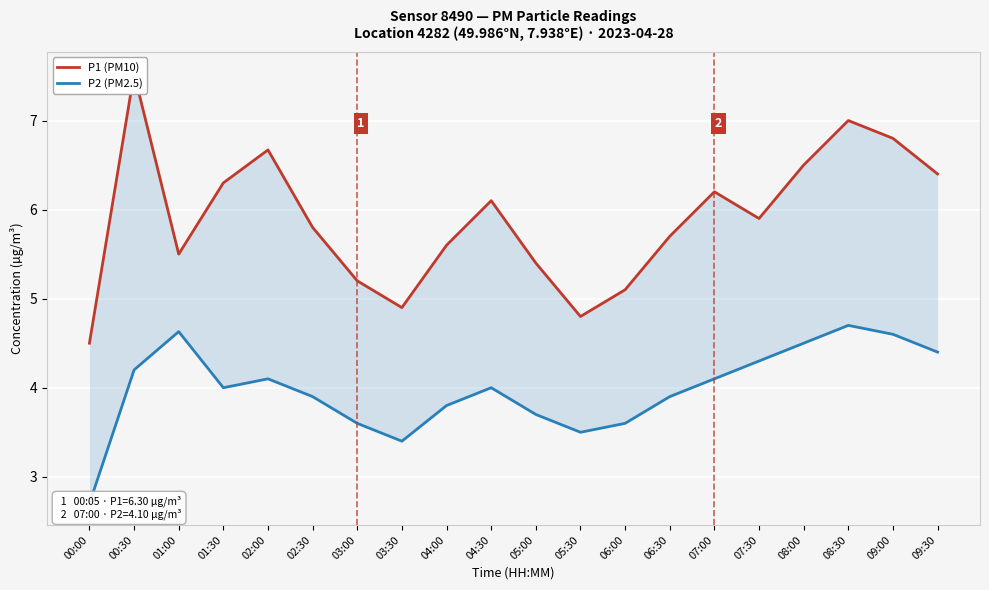

At 01:00, list the series in order from largest to smallest.

P1 (PM10), P2 (PM2.5)